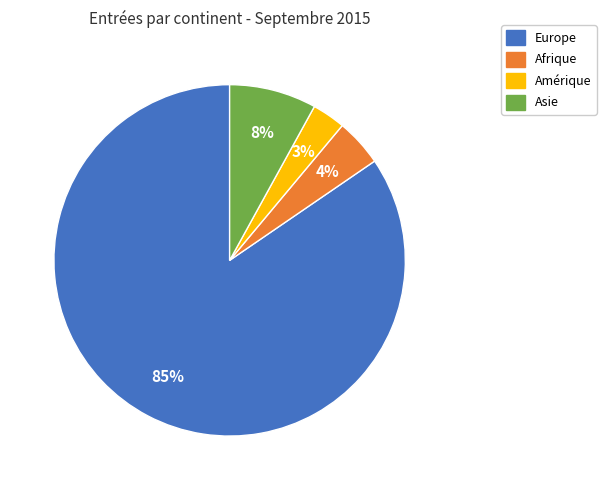

Which slice represents more than half of the pie?

Europe